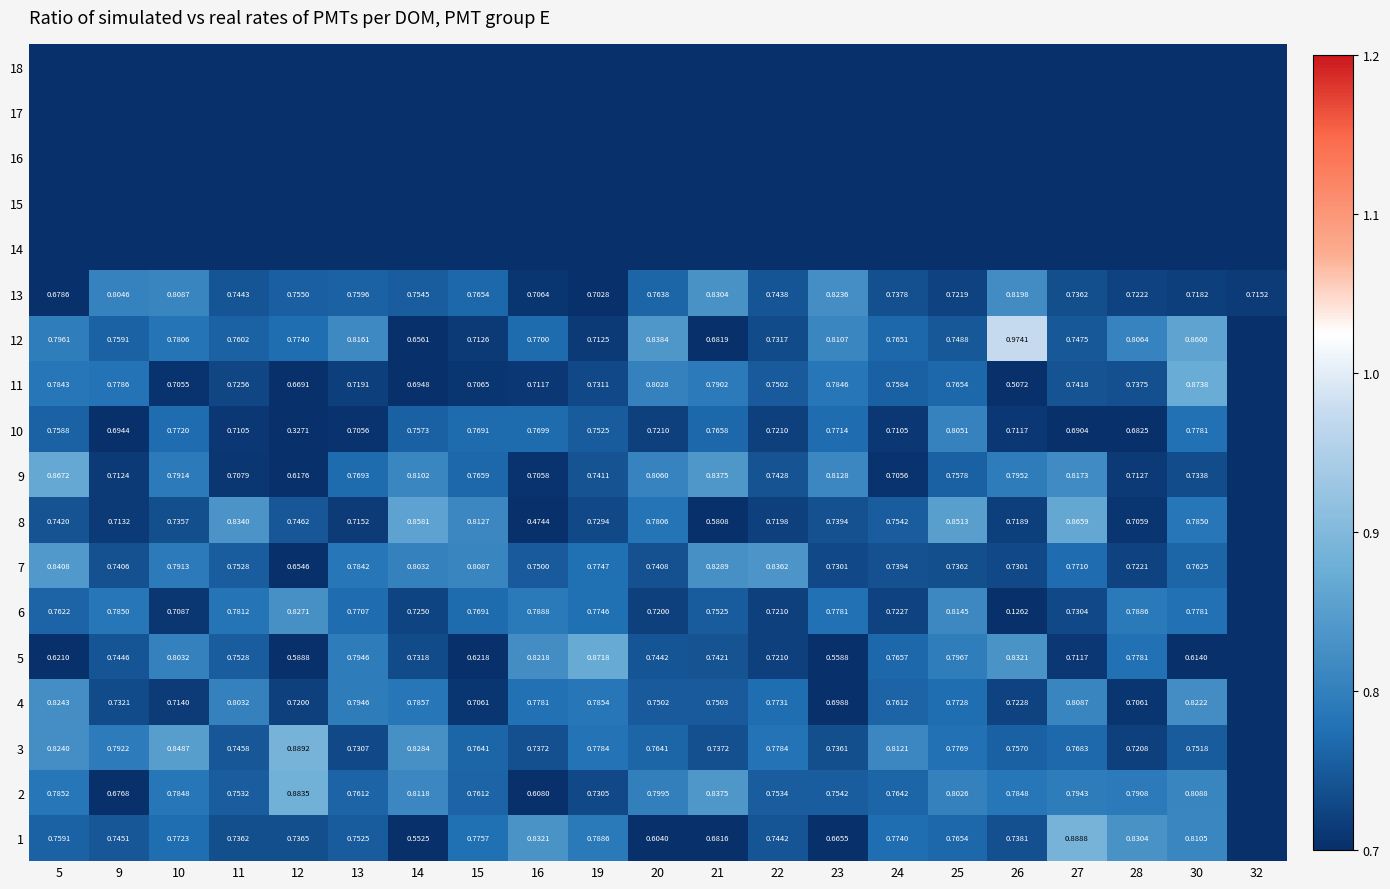

Which label corresponds to the smallest value in the chart?

5